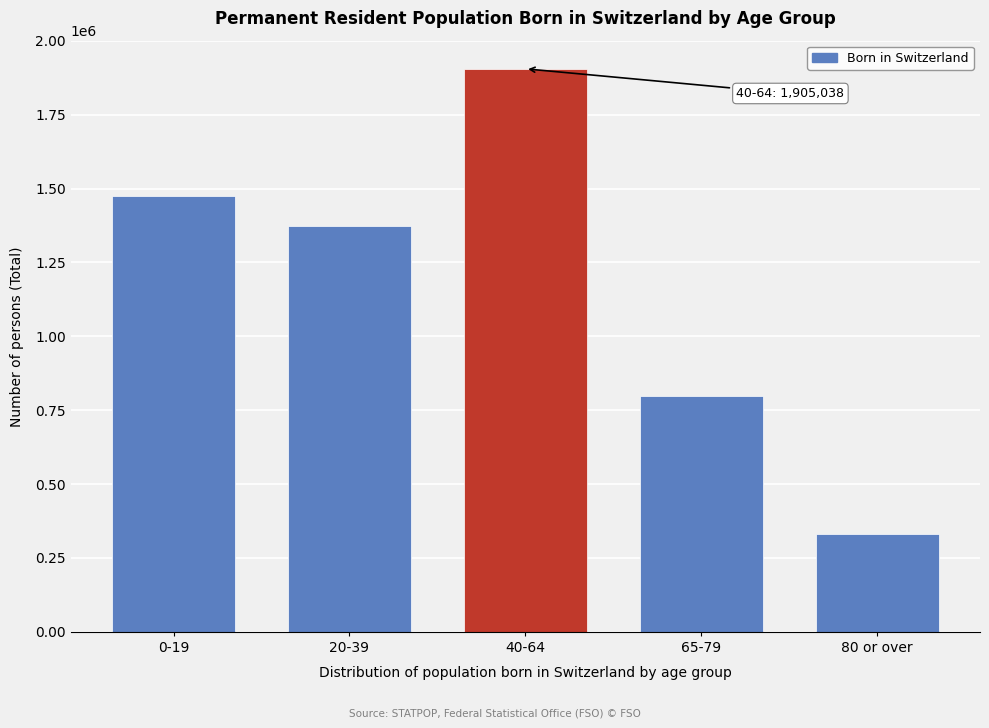

Reading left to right, extract all data points from this chart.

1474120	1372817	1905038	799681	331173